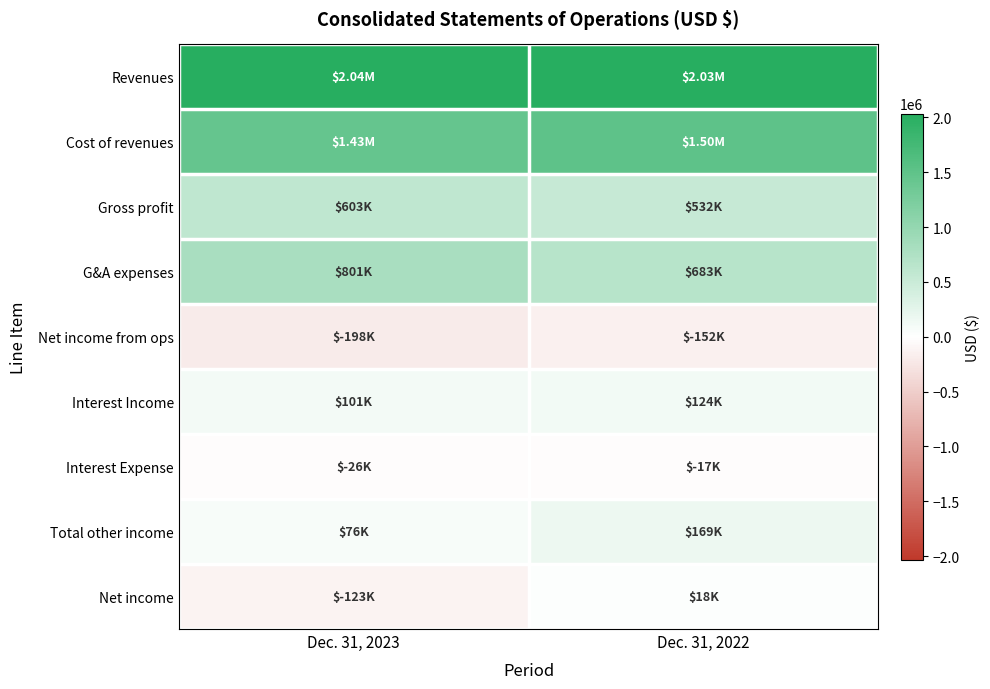

Which series has the largest total across all categories?

Revenues